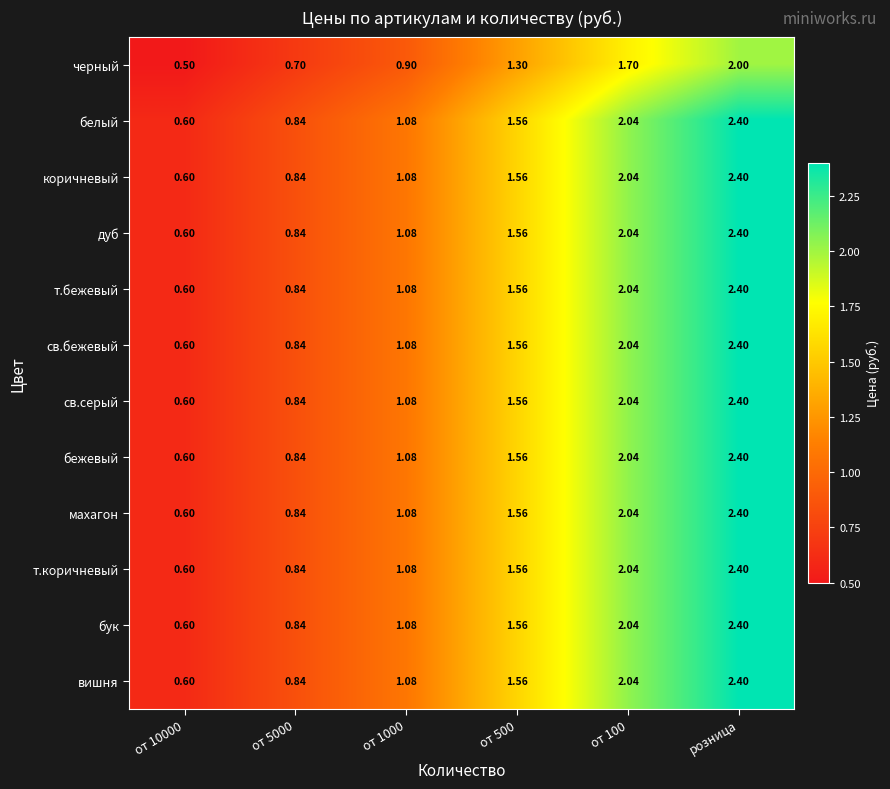

Which category has the highest value across all series?

розница